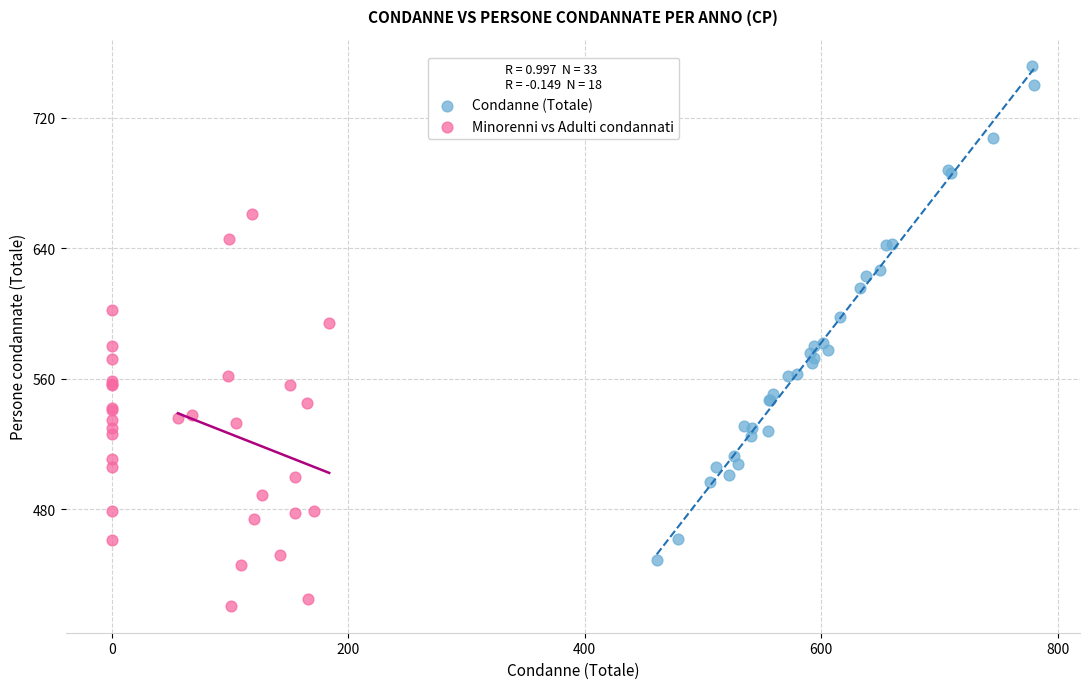

Which series reaches the minimum Y coordinate?

Minorenni vs Adulti condannati